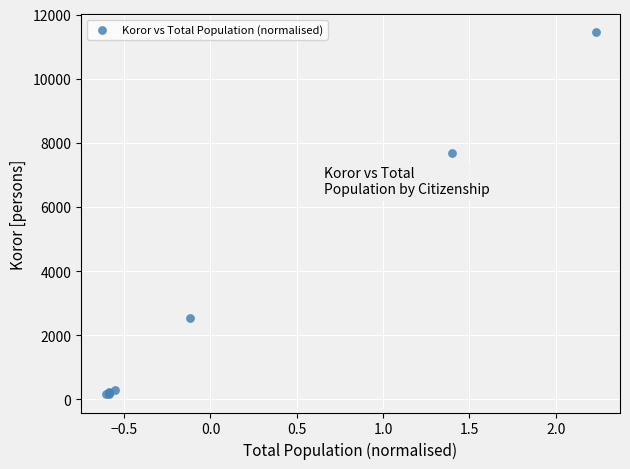

What Y value in the scatter plot is closest to 5798?

7687